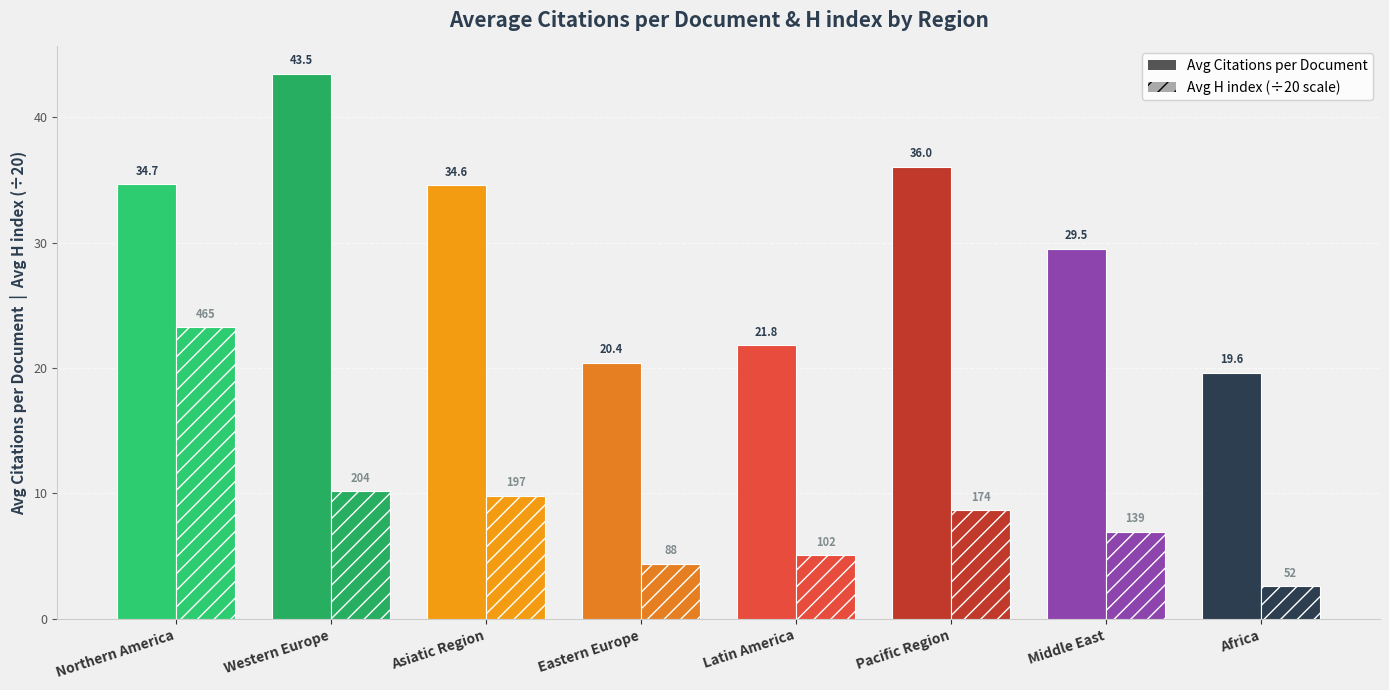

How many distinct data groups are displayed?

2